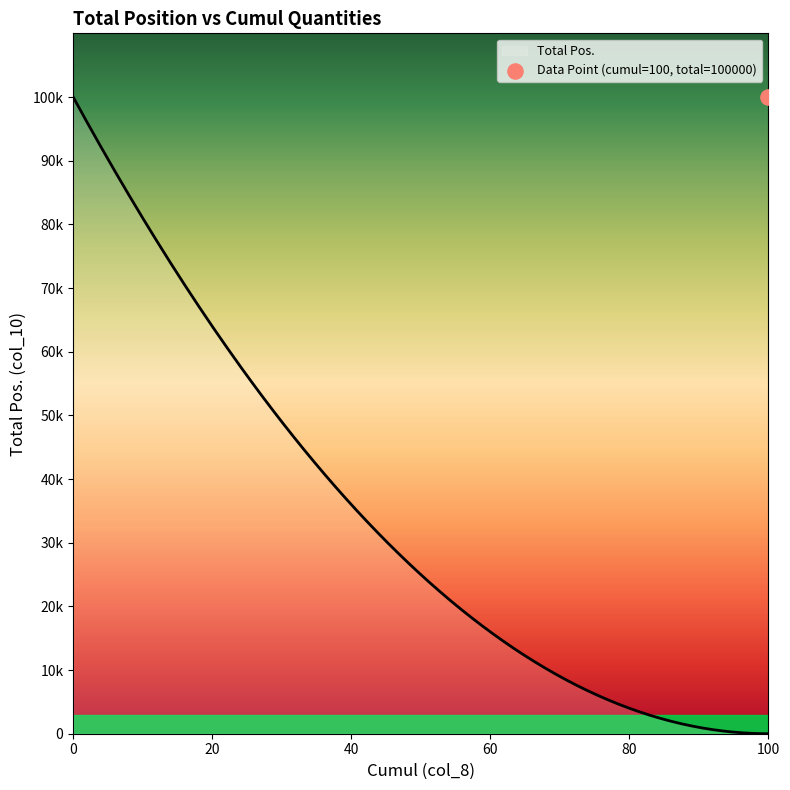

What is the change in value from 100 to 0?

-100000